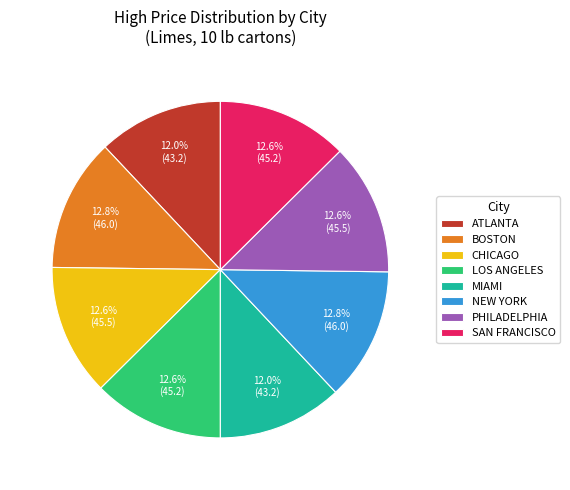

What is the ratio of the value at SAN FRANCISCO to the value at BOSTON?

1.0